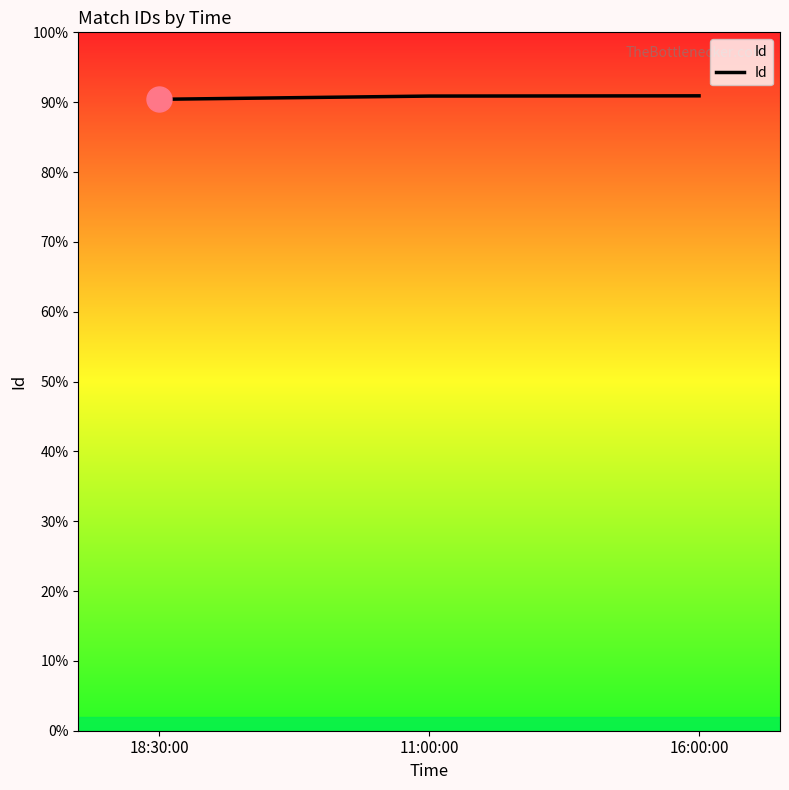

Is this an area chart (filled region under the line)?

Yes